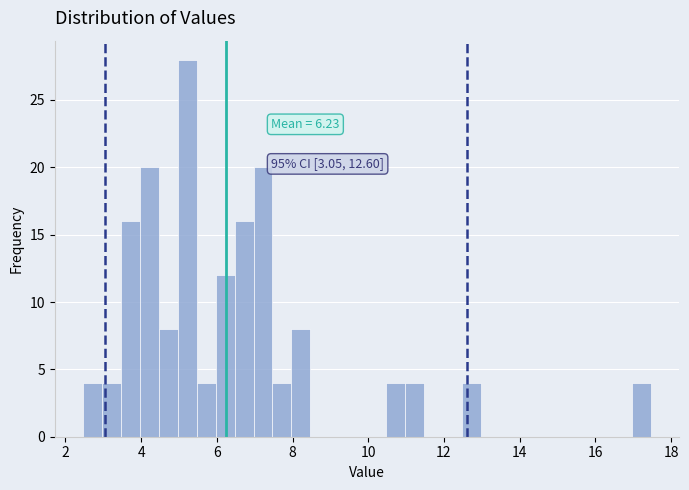

Around what value on the x-axis is the tallest bar? Give the approximate position of its centre, as read against the axis.

5.2